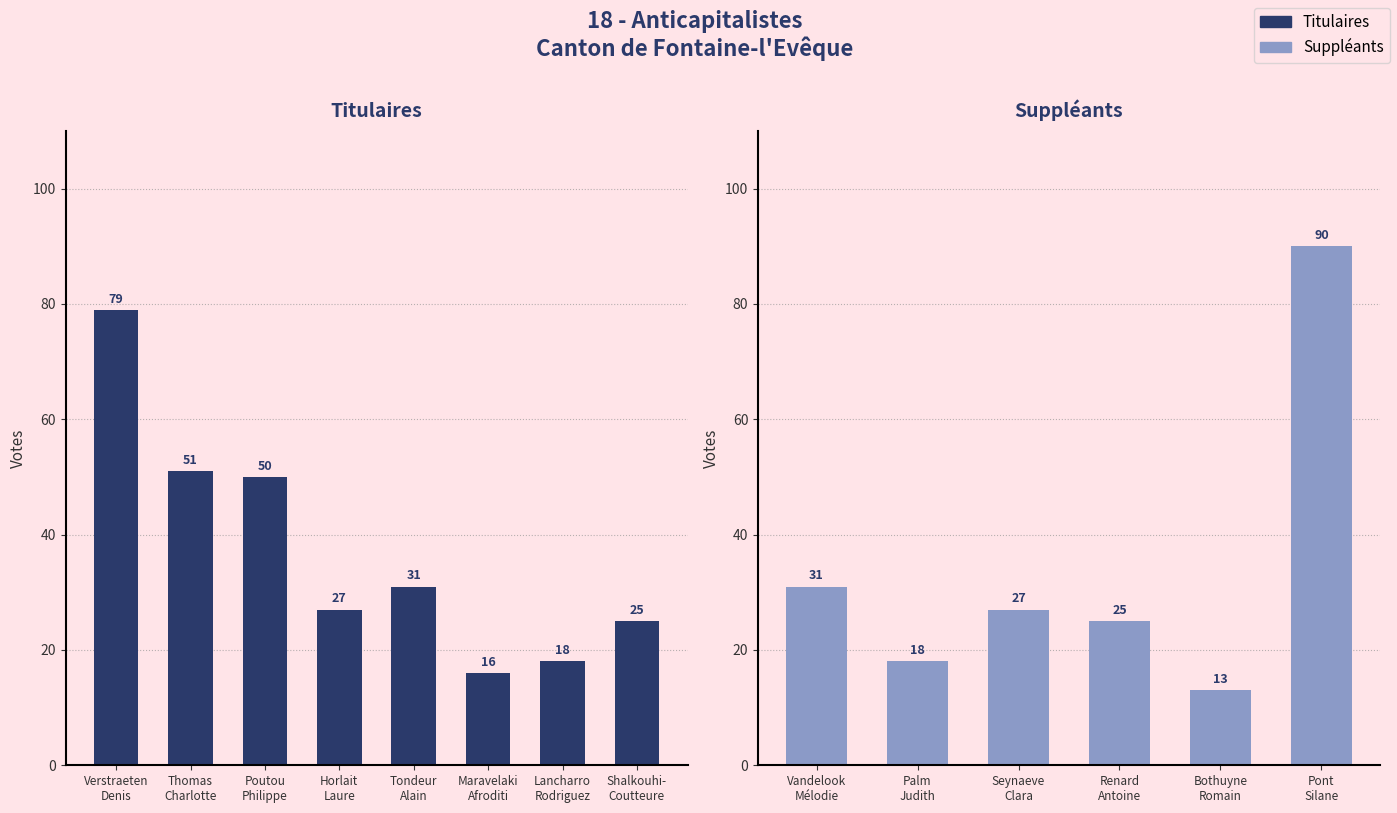

What is the change in value from Thomas Charlotte to Lancharro Rodriguez?

-33